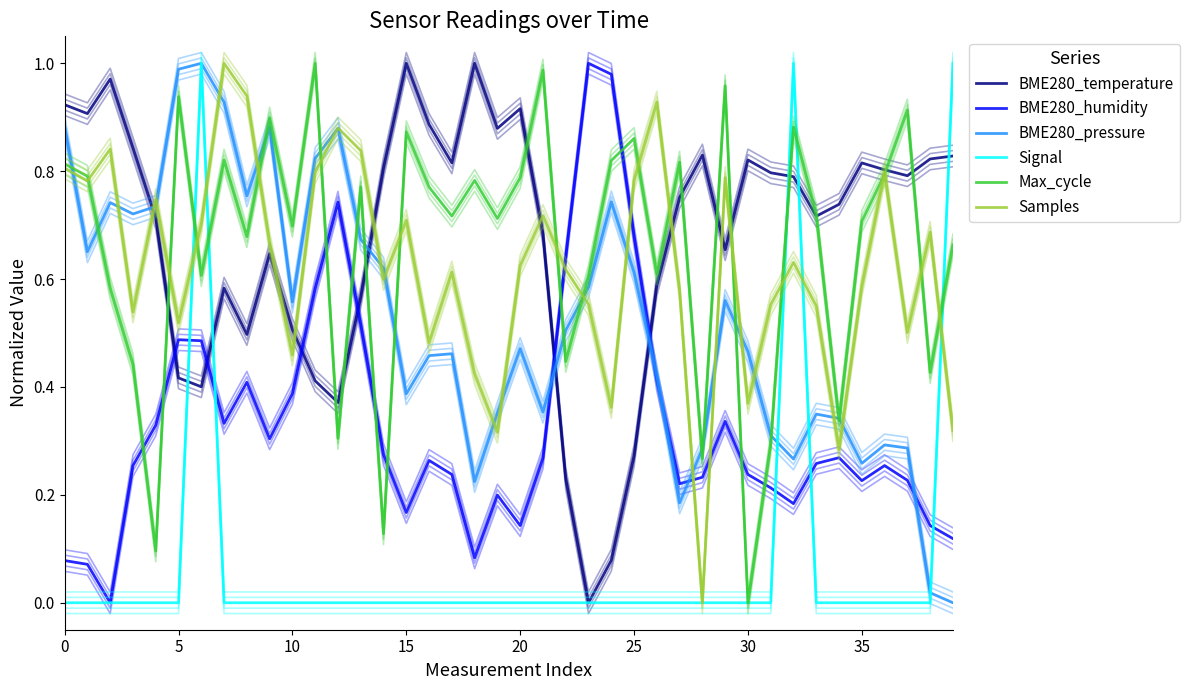

Reading left to right, extract all data points from this chart.

BME280_temperature: 0.9	0.9	1.0	0.8	0.7	0.4	0.4	0.6	0.5	0.6	0.5	0.4	0.4	0.6	0.8	1.0	0.9	0.8	1.0	0.9	0.9	0.7	0.2	0.0	0.1	0.3	0.6	0.8	0.8	0.7	0.8	0.8	0.8	0.7	0.7	0.8	0.8	0.8	0.8	0.8
BME280_humidity: 0.1	0.1	0.0	0.3	0.3	0.5	0.5	0.3	0.4	0.3	0.4	0.6	0.7	0.5	0.3	0.2	0.3	0.2	0.1	0.2	0.1	0.3	0.6	1.0	1.0	0.7	0.4	0.2	0.2	0.3	0.2	0.2	0.2	0.3	0.3	0.2	0.3	0.2	0.1	0.1
BME280_pressure: 0.9	0.7	0.7	0.7	0.7	1.0	1.0	0.9	0.8	0.9	0.6	0.8	0.9	0.7	0.6	0.4	0.5	0.5	0.2	0.4	0.5	0.4	0.5	0.6	0.7	0.6	0.4	0.2	0.3	0.6	0.5	0.3	0.3	0.3	0.3	0.3	0.3	0.3	0.0	0.0
Signal: 0.0	0.0	0.0	0.0	0.0	0.0	1.0	0.0	0.0	0.0	0.0	0.0	0.0	0.0	0.0	0.0	0.0	0.0	0.0	0.0	0.0	0.0	0.0	0.0	0.0	0.0	0.0	0.0	0.0	0.0	0.0	0.0	1.0	0.0	0.0	0.0	0.0	0.0	0.0	1.0
Max_cycle: 0.8	0.8	0.6	0.4	0.1	0.9	0.6	0.8	0.7	0.9	0.7	1.0	0.3	0.8	0.1	0.9	0.8	0.7	0.8	0.7	0.8	1.0	0.4	0.6	0.8	0.9	0.6	0.8	0.3	1.0	0.0	0.3	0.9	0.7	0.3	0.7	0.8	0.9	0.4	0.7
Samples: 0.8	0.8	0.8	0.5	0.7	0.5	0.7	1.0	0.9	0.7	0.5	0.8	0.9	0.8	0.6	0.7	0.5	0.6	0.4	0.3	0.6	0.7	0.6	0.6	0.4	0.8	0.9	0.6	0.0	0.8	0.4	0.6	0.6	0.5	0.3	0.6	0.8	0.5	0.7	0.3